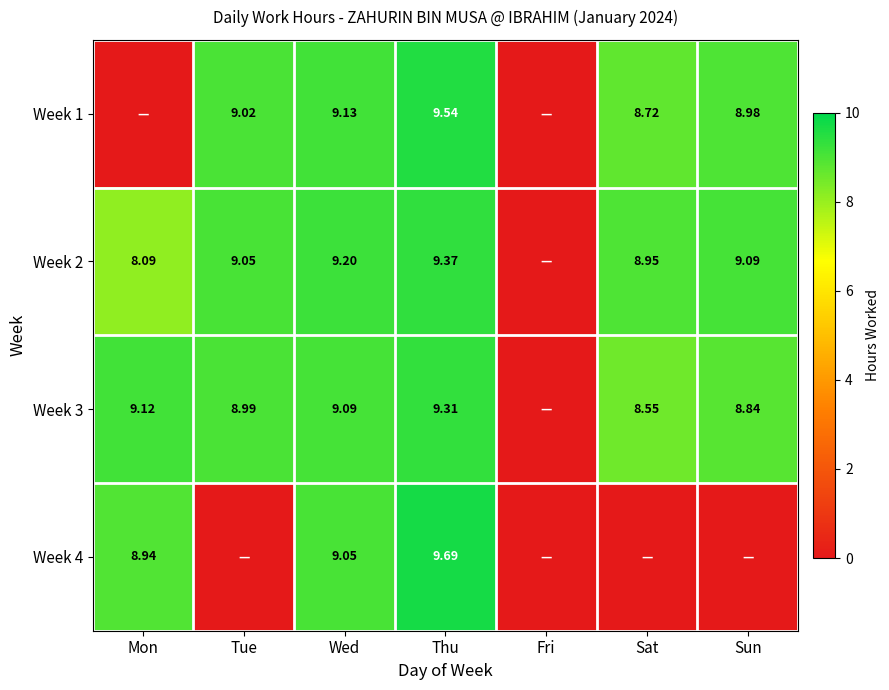

Is the value of Week 1 at Sun greater than the value of Week 3 at Thu?

No